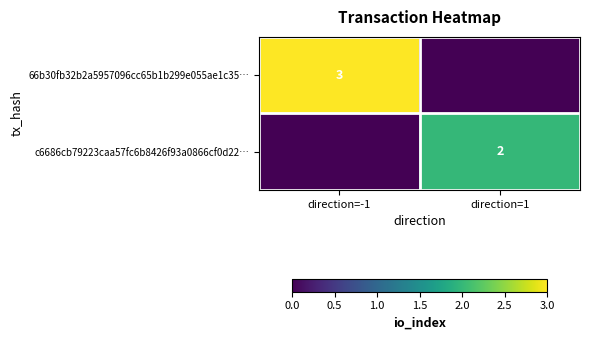

Rank the series by their average value, from lowest to highest.

c6686cb79223caa57fc6b8426f93a0866cf0d22…, 66b30fb32b2a5957096cc65b1b299e055ae1c35…